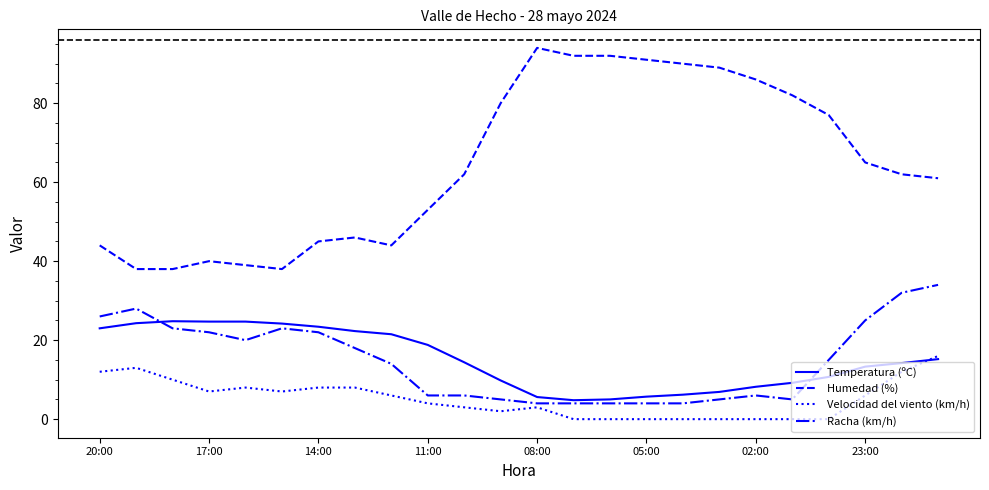

How many distinct data groups are displayed?

4